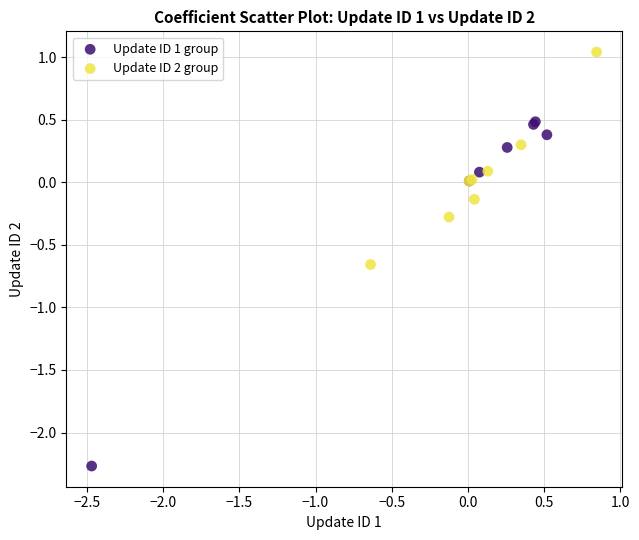

Which series contains the highest Y value?

Update ID 2 group